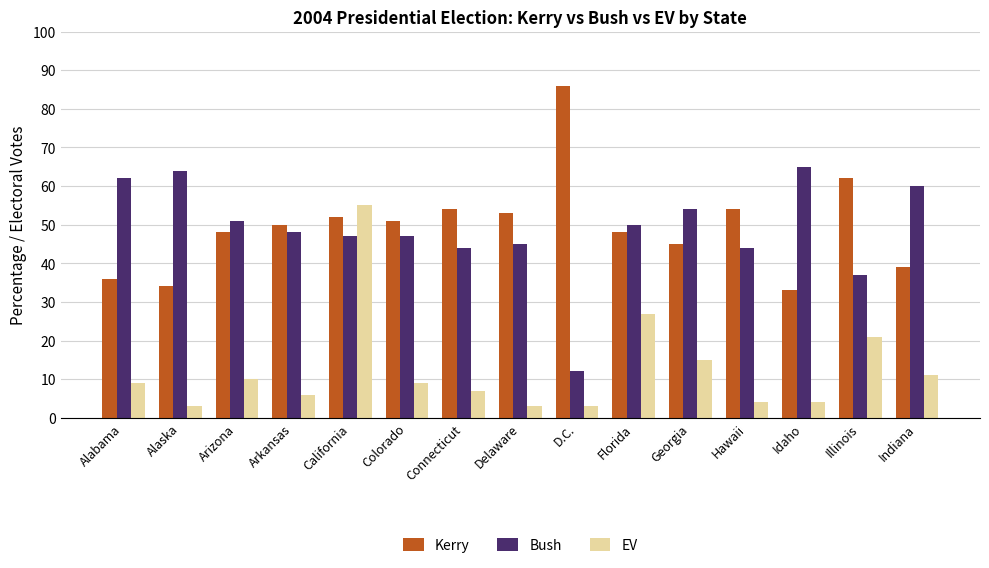

At which category is the sum across all series the highest?

California